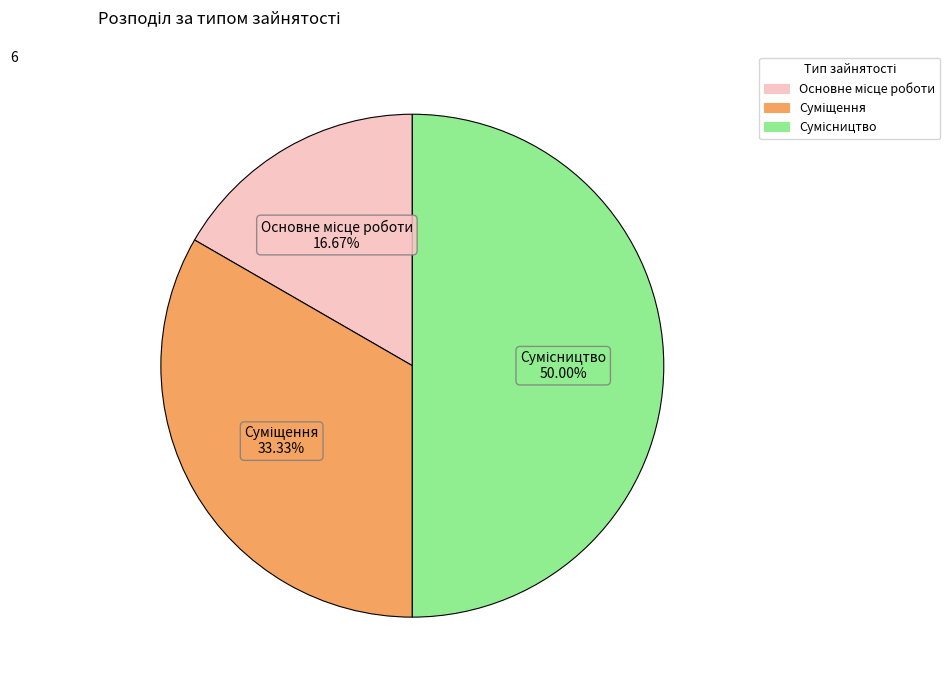

How much of the chart is everything except Основне місце роботи?

83.3%